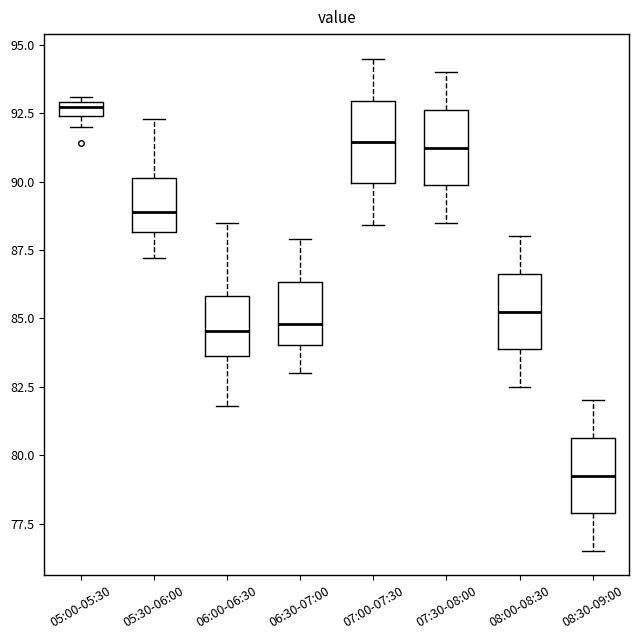

Where does the lower whisker of the box for 06:00-06:30 end on the y-axis? The values are not printed on the chart, so give them approximately, as read against the axis.

82.0